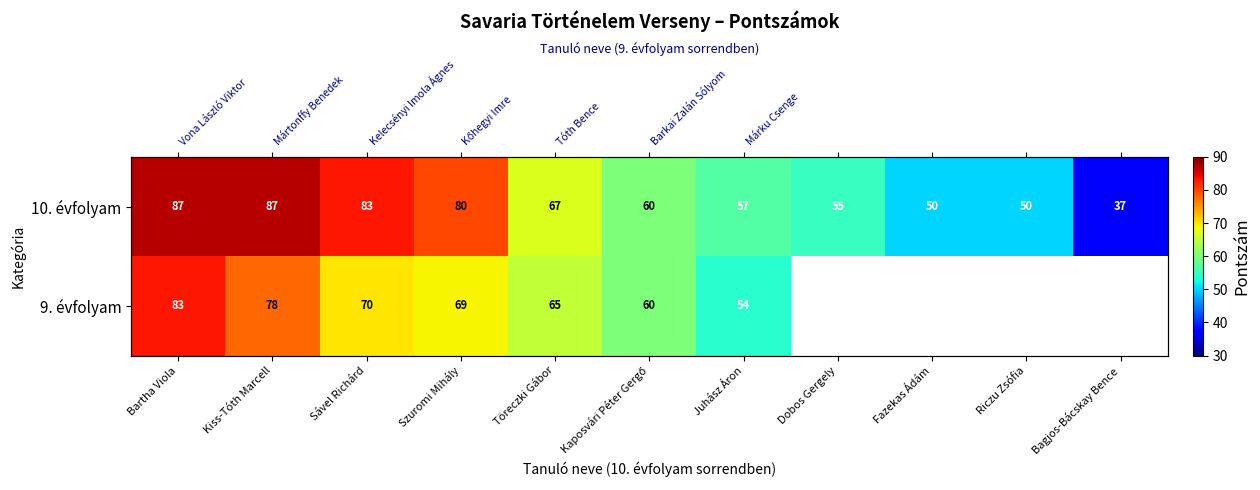

The 10. évfolyam series shows 116.6 at Töreczki Gábor. True or false?

False